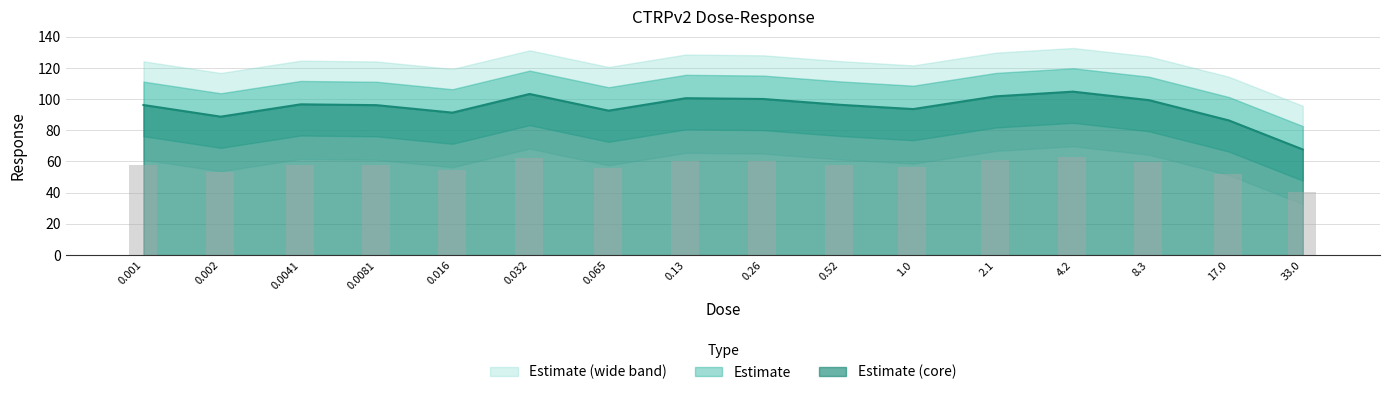

Where is the data nearest to the value 86?

17.0